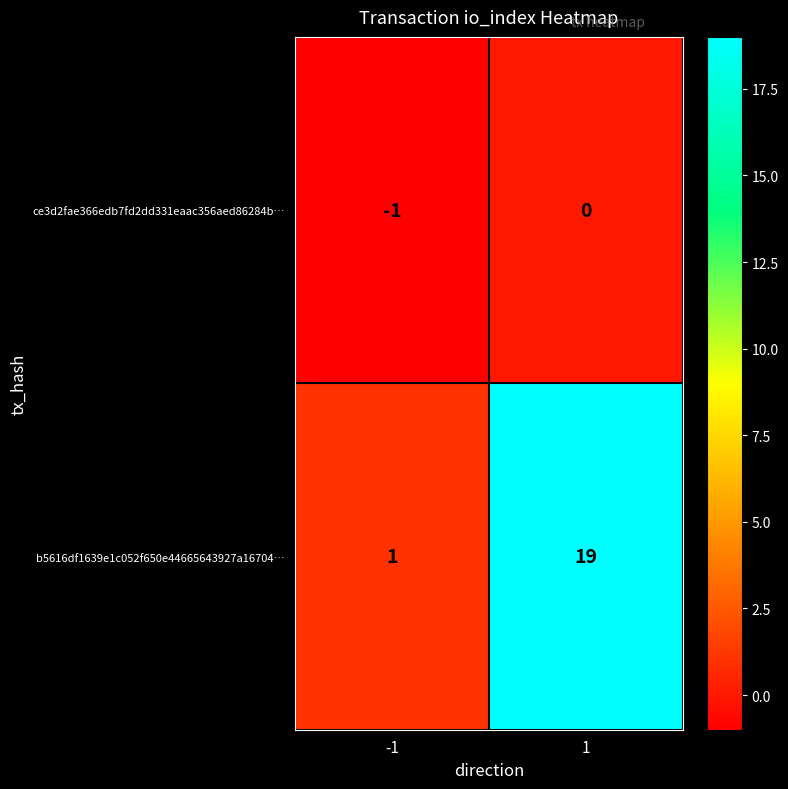

Which series has the largest range (max minus min)?

b5616df1639e1c052f650e44665643927a16704…